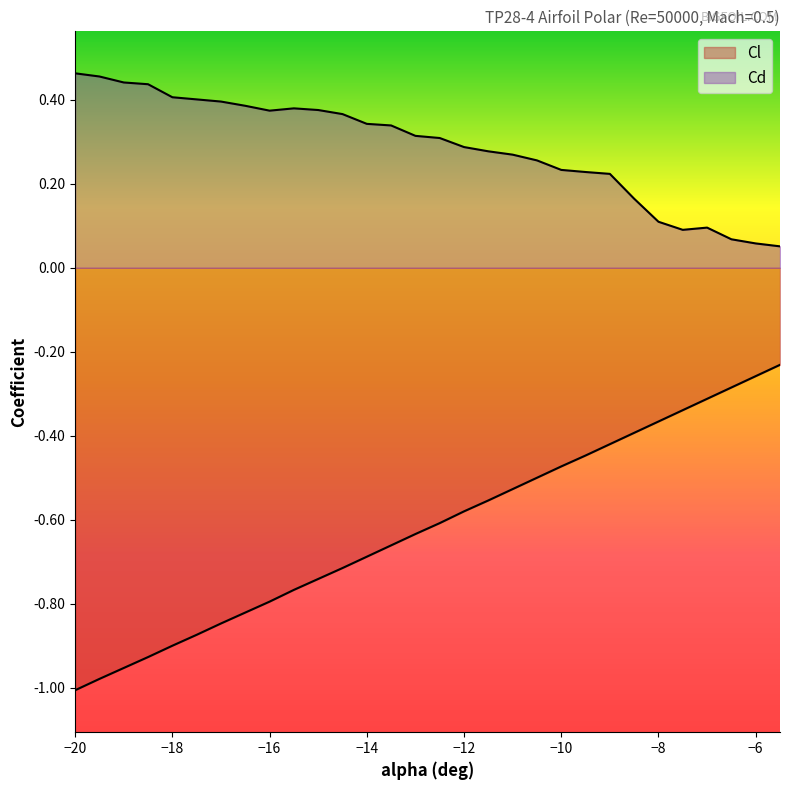

What is the difference between the maximum and second lowest values in the Cl series?

0.7